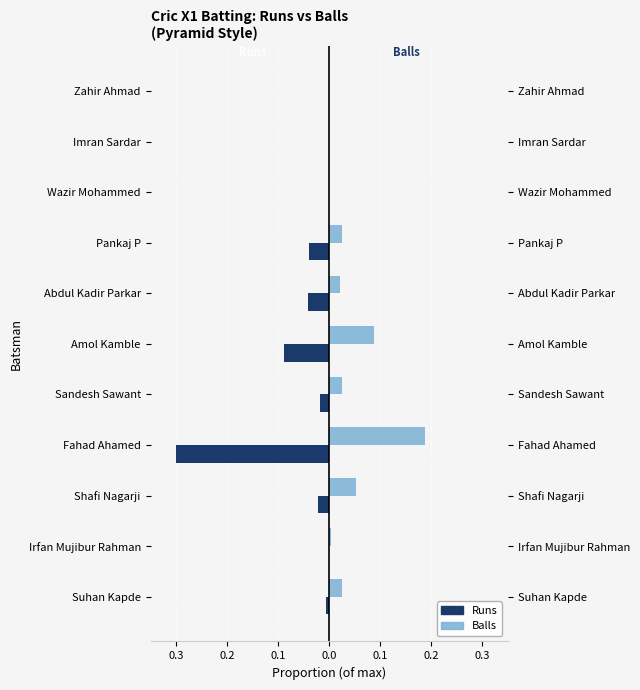

Reading right to left, transcribe all the data shown in this chart.

Runs: 0.0	0.0	0.0	-0.0	-0.0	-0.1	-0.0	-0.3	-0.0	0.0	-0.0
Balls: 0.0	0.0	0.0	0.0	0.0	0.1	0.0	0.2	0.1	0.0	0.0